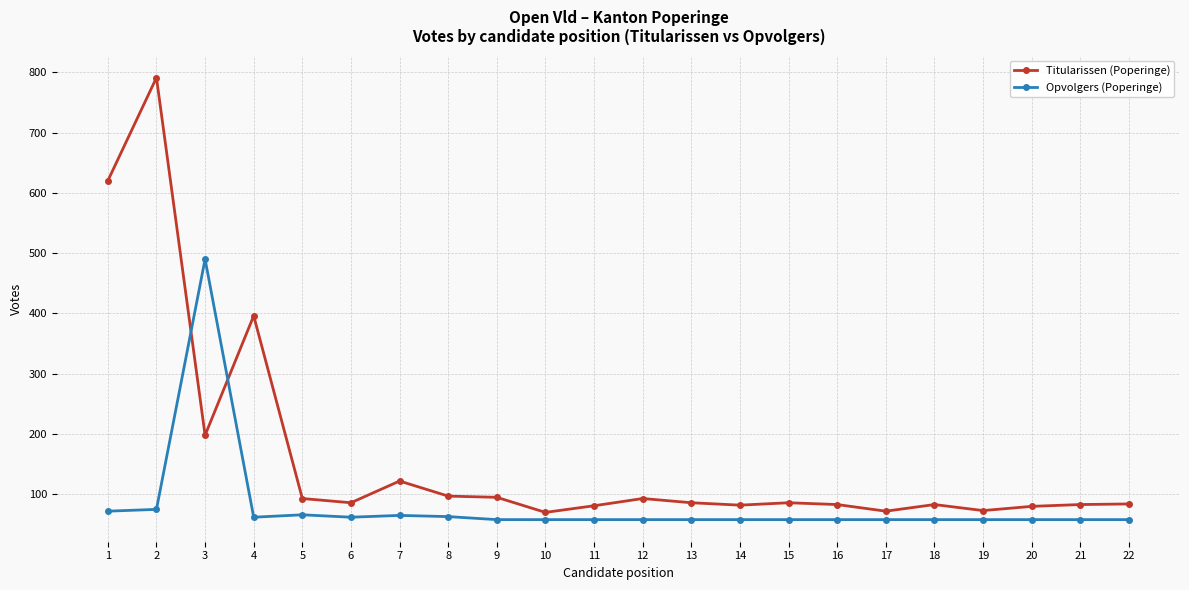

Between 4 and 8, which series saw the biggest shift?

Titularissen (Poperinge)